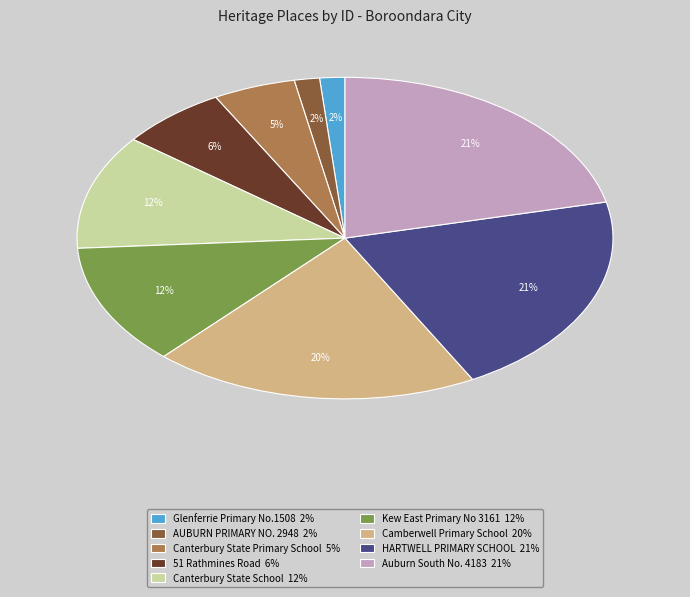

What percentage is the HARTWELL PRIMARY SCHOOL 21% slice, to the nearest percent?

21%